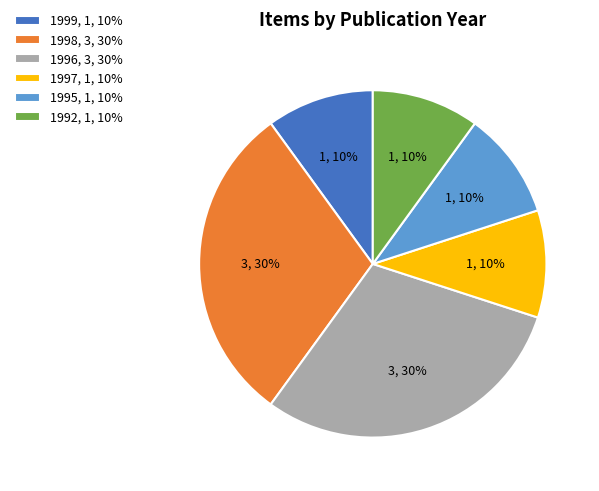

To the nearest percent, what percentage of the pie is 1999?

10%